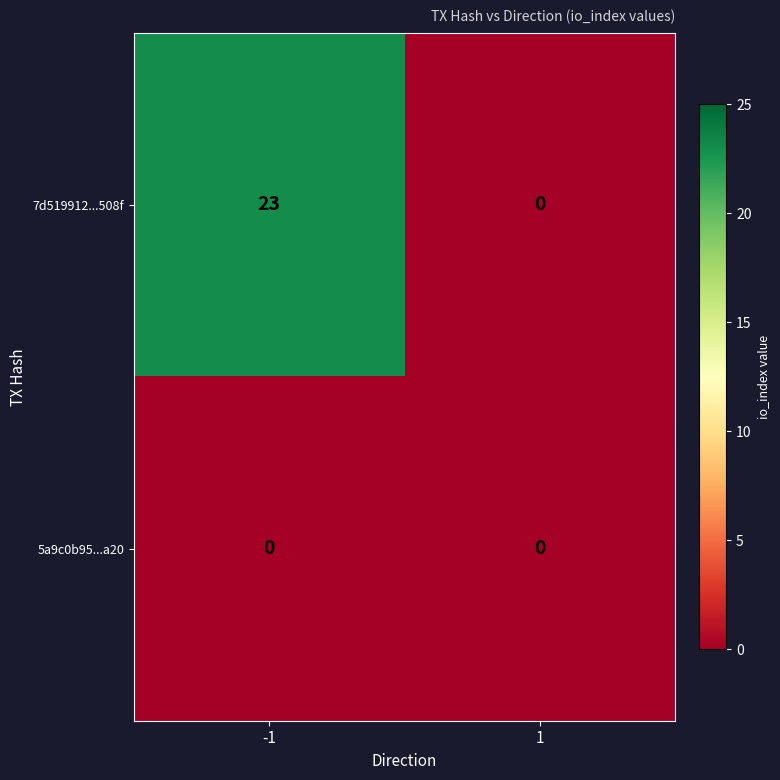

List the series in order of their peak value, highest first.

7d519912...508f, 5a9c0b95...a20